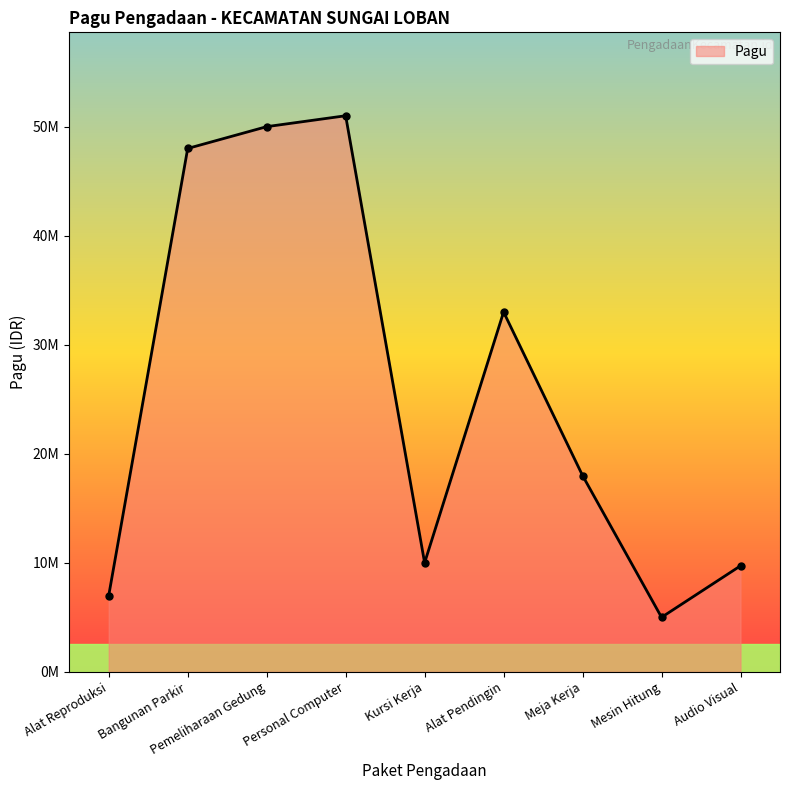

Which label corresponds to the largest value in the chart?

Personal Computer